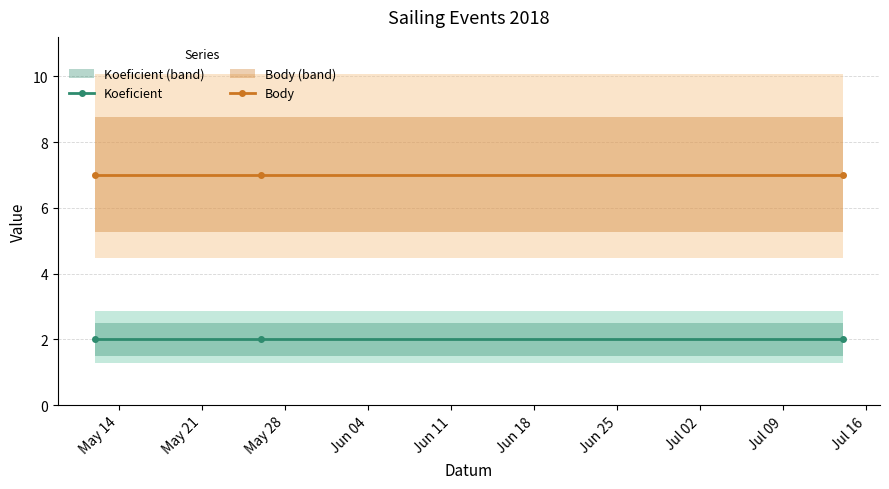

What is the value of the Body point at the 1st from the left?

7